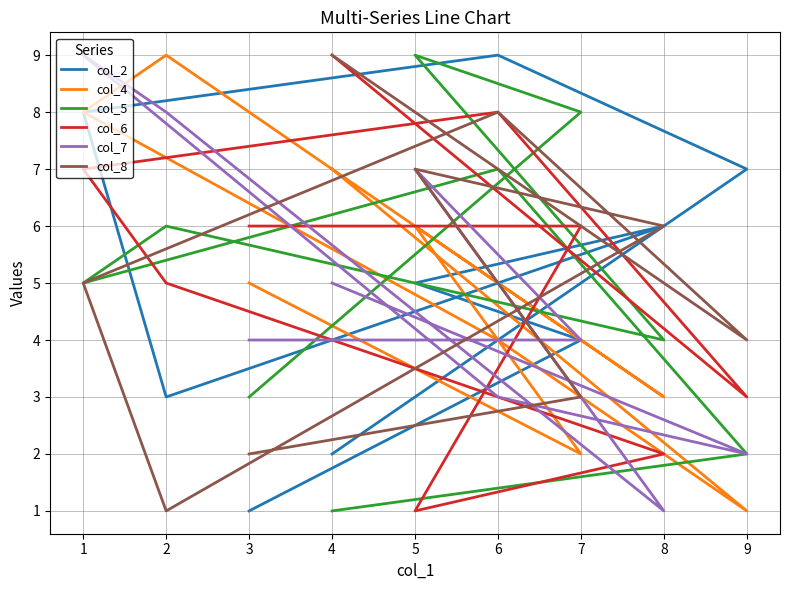

What is the maximum value shown in the chart?

9